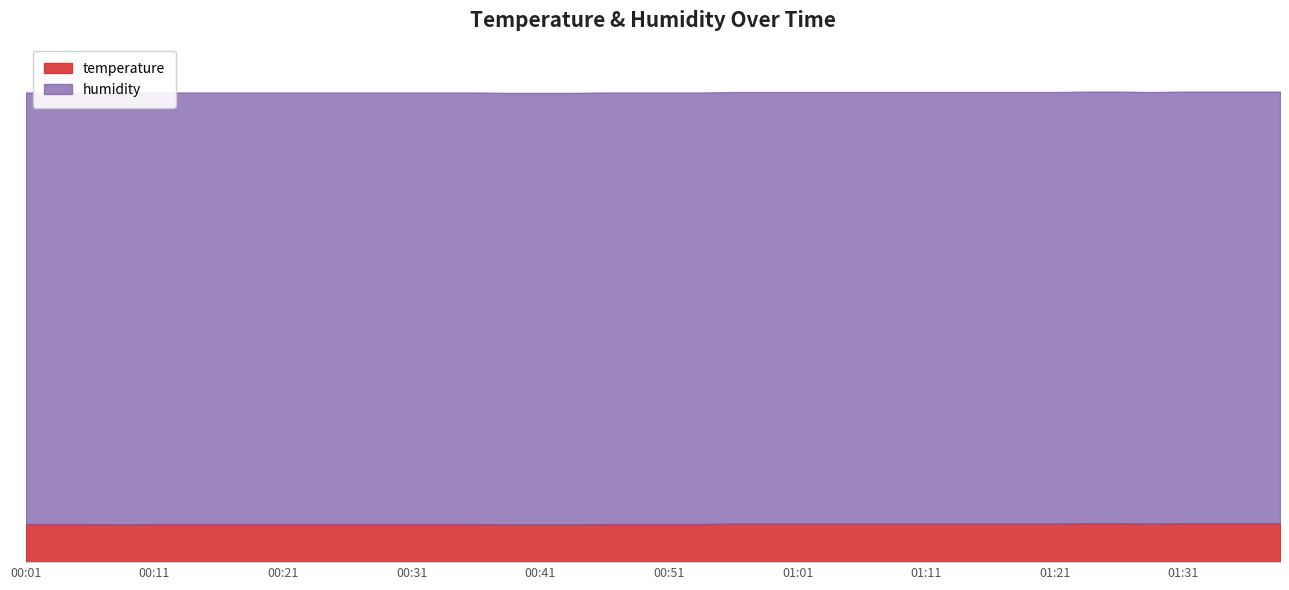

Which category has the highest value in the temperature series?

01:24